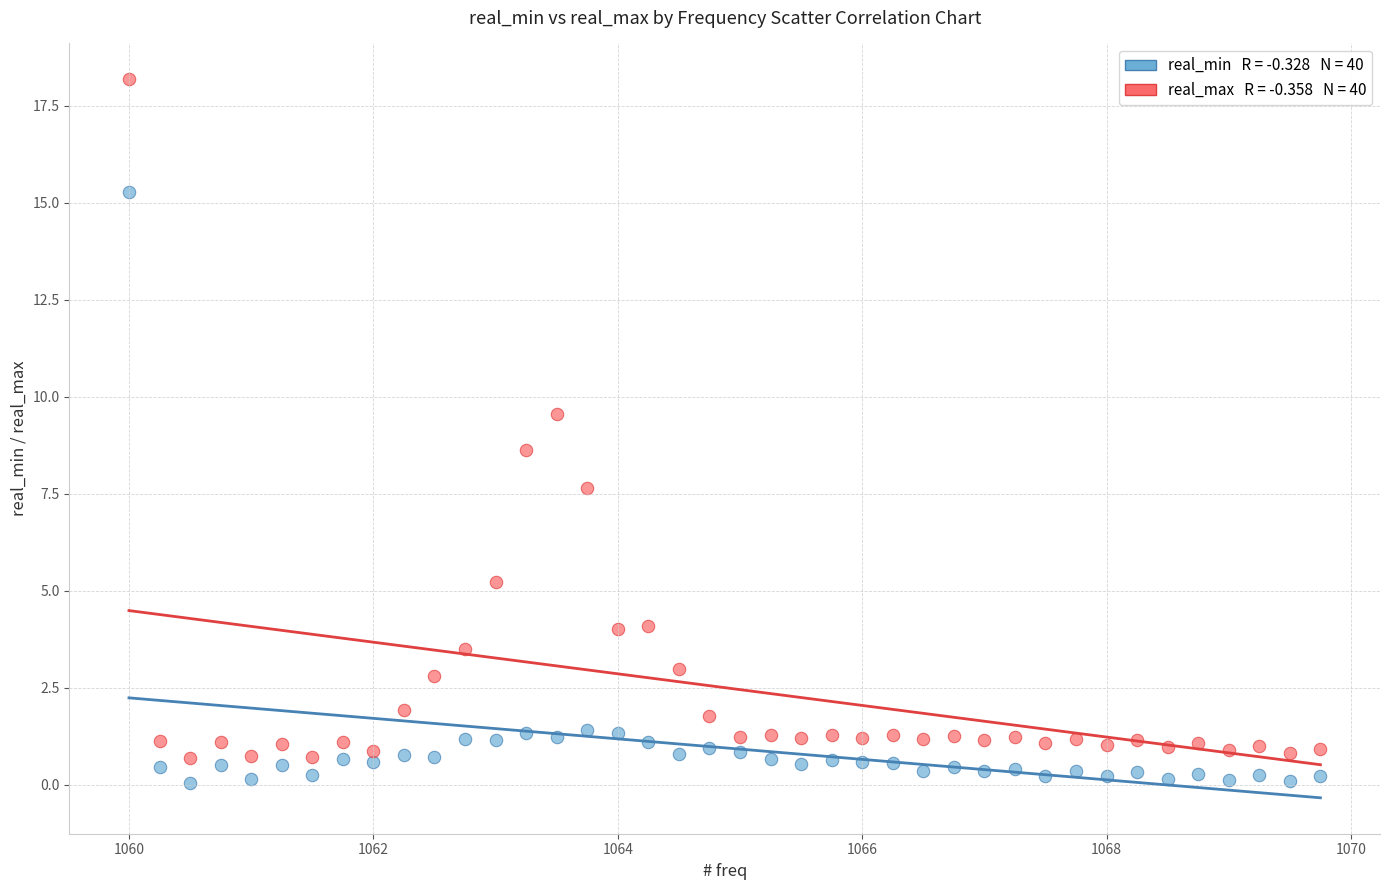

Across all data points, what is the range of Y values (max minus min)?

18.1